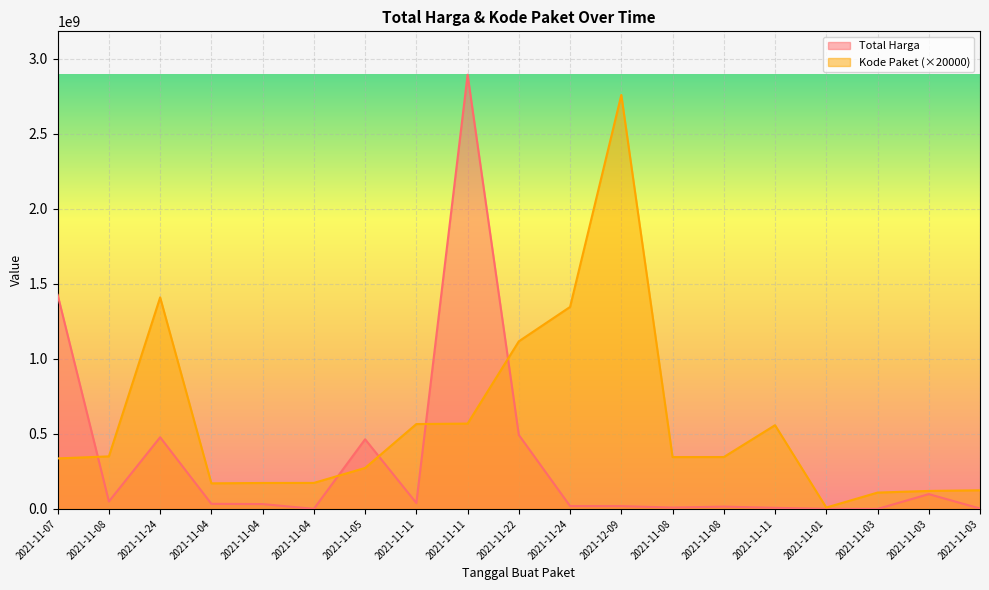

Rank the categories by Kode Paket value from lowest to highest.

2021-11-01, 2021-11-03, 2021-11-03, 2021-11-03, 2021-11-04, 2021-11-04, 2021-11-04, 2021-11-05, 2021-11-07, 2021-11-08, 2021-11-08, 2021-11-08, 2021-11-11, 2021-11-11, 2021-11-11, 2021-11-22, 2021-11-24, 2021-11-24, 2021-12-09